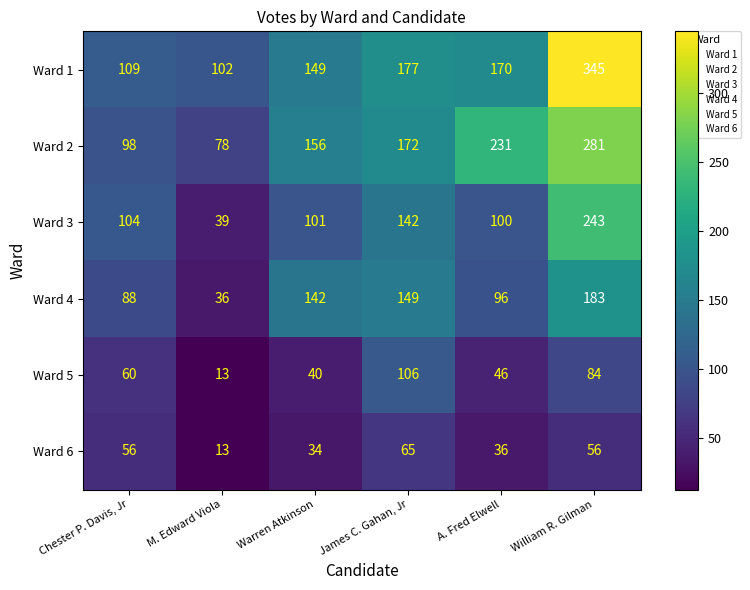

What is the approximate value of Ward 4 at Warren Atkinson?

142